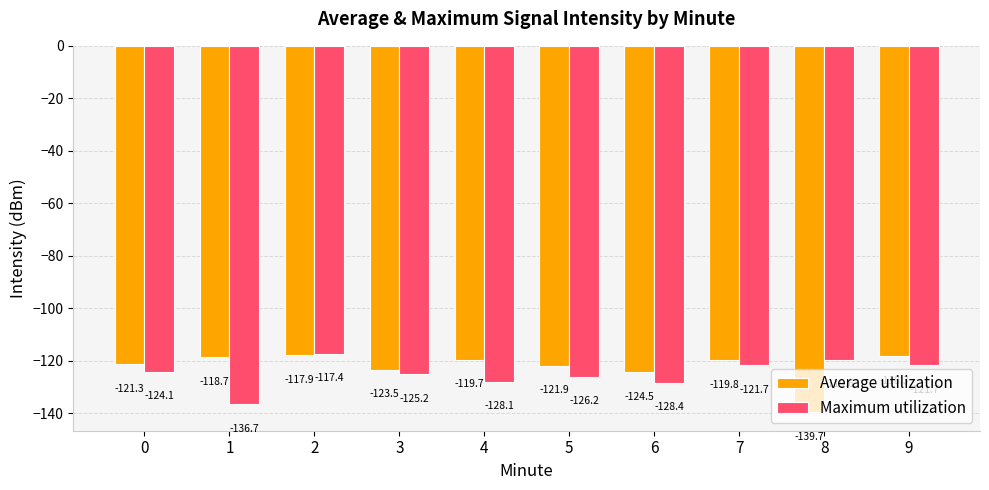

The Average utilization series shows -118.7 at 1. True or false?

True